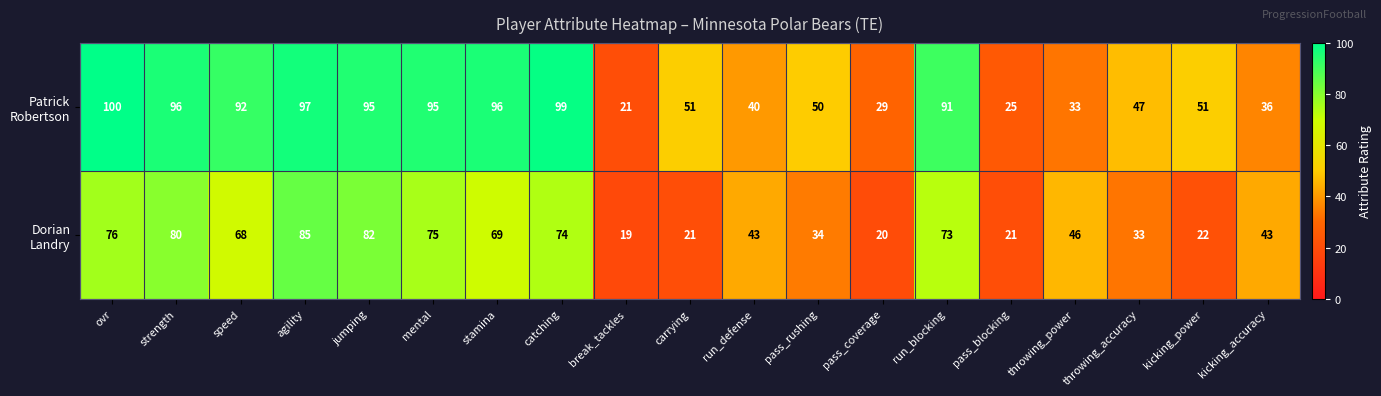

What is the minimum value shown in the chart?

19